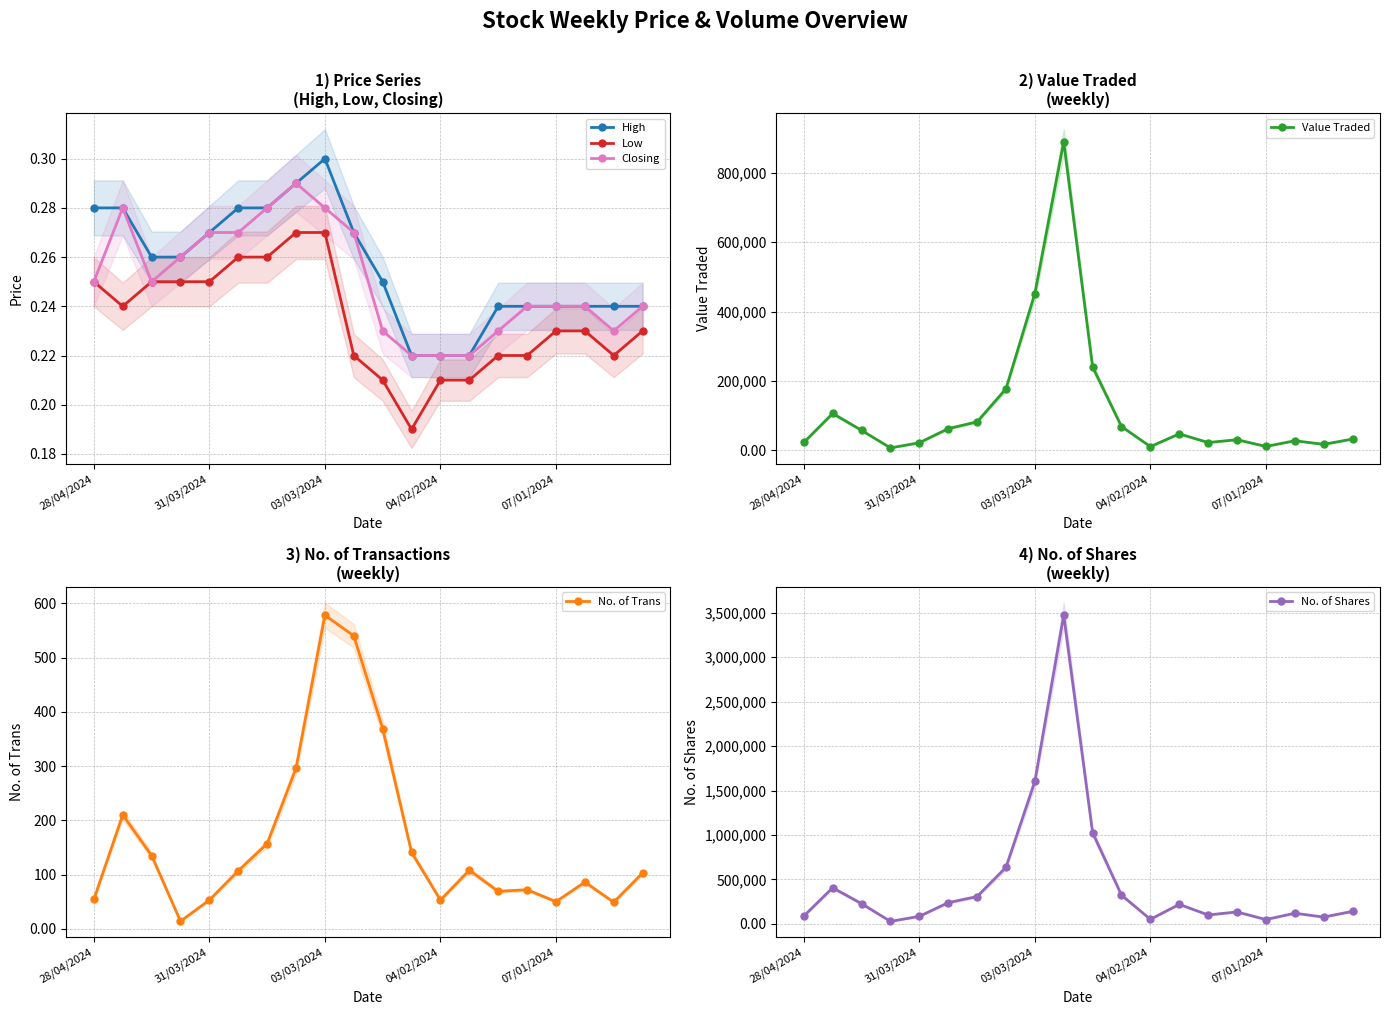

What is the lowest value of the Closing series?

0.2